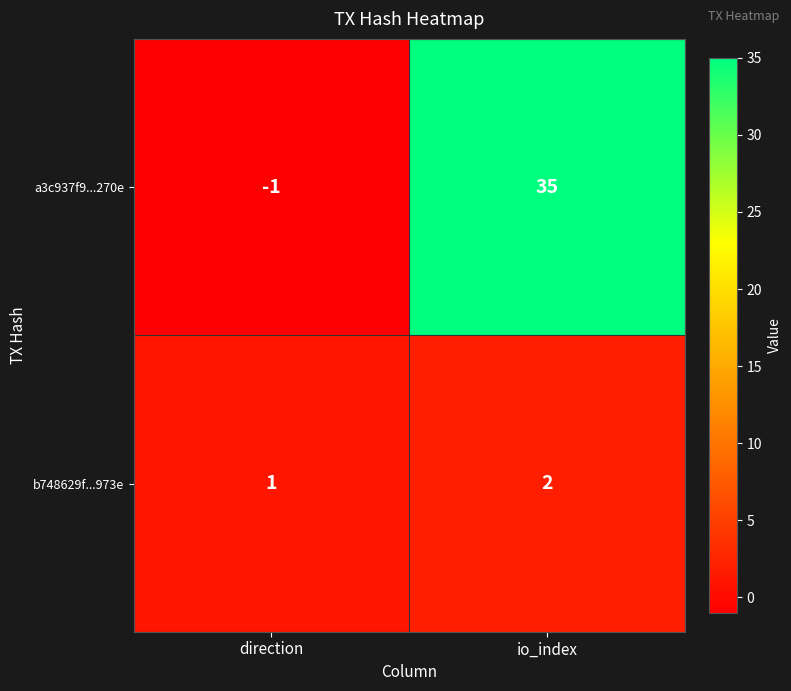

Reading right to left, extract all data points from this chart.

a3c937f9...270e: 35	-1
b748629f...973e: 2	1